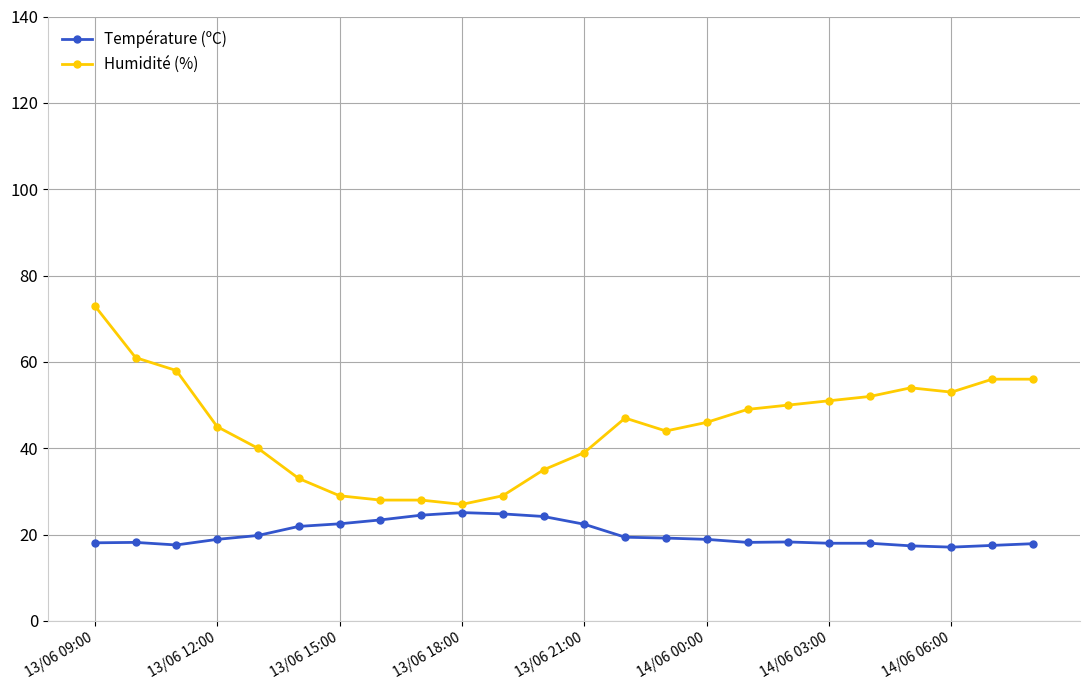

How many distinct data groups are displayed?

2